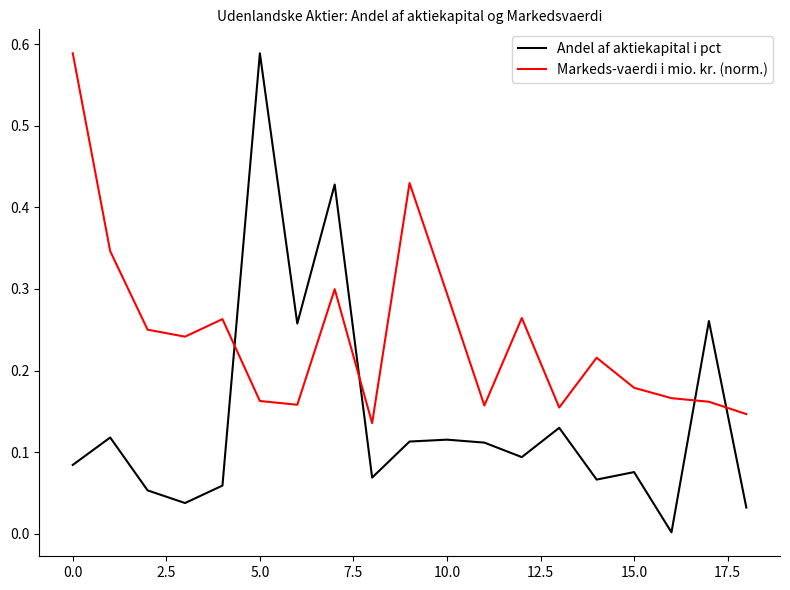

Which series has the largest total across all categories?

Markeds-vaerdi i mio. kr. (norm.)